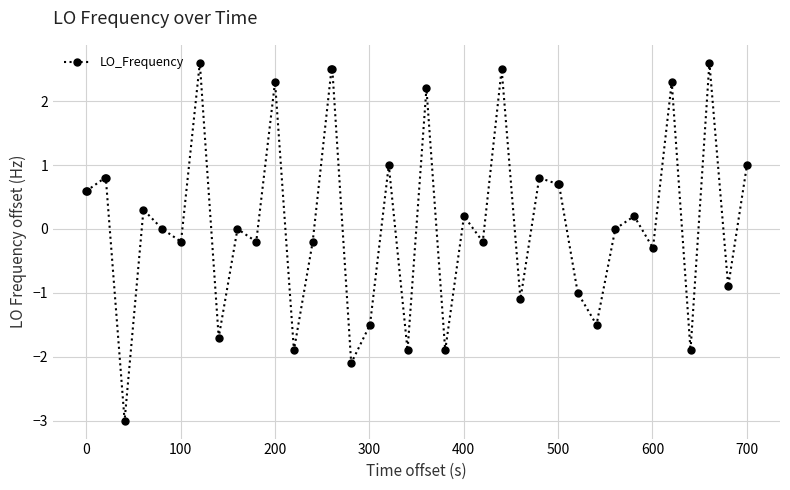

True or false: the data has more than 0 interior local peaks.

True